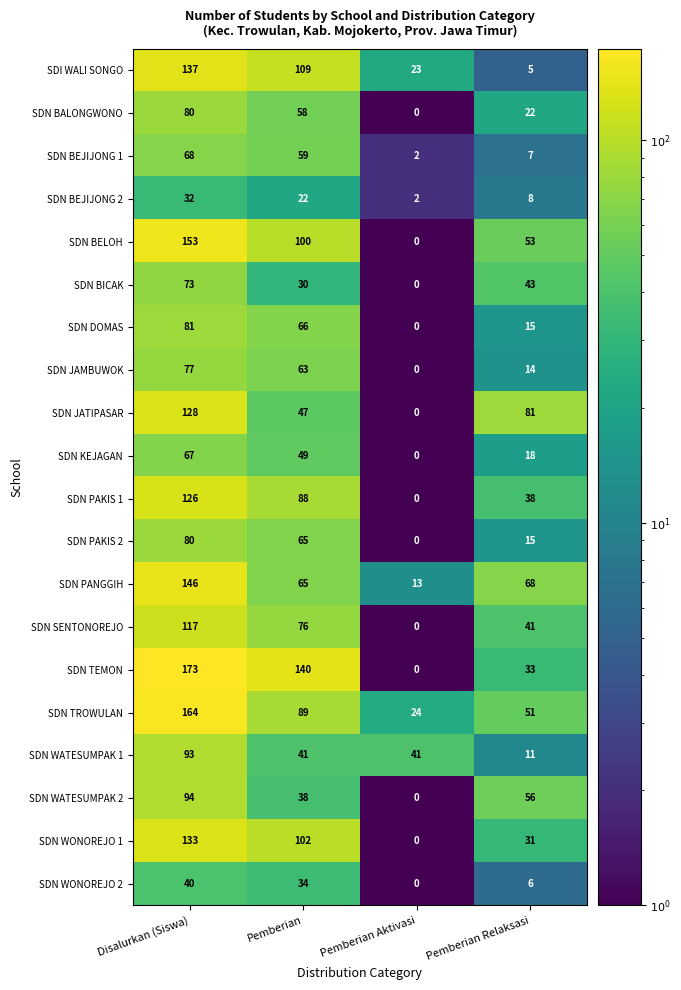

Which category has the highest value in the SDN BALONGWONO series?

Disalurkan (Siswa)